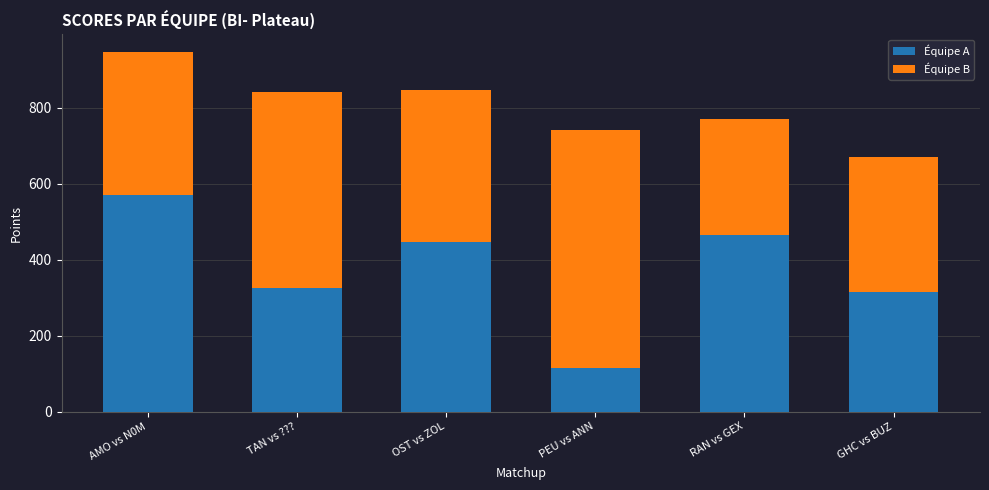

Reading right to left, list the values for the Équipe A series.

315	465	115	445	325	570